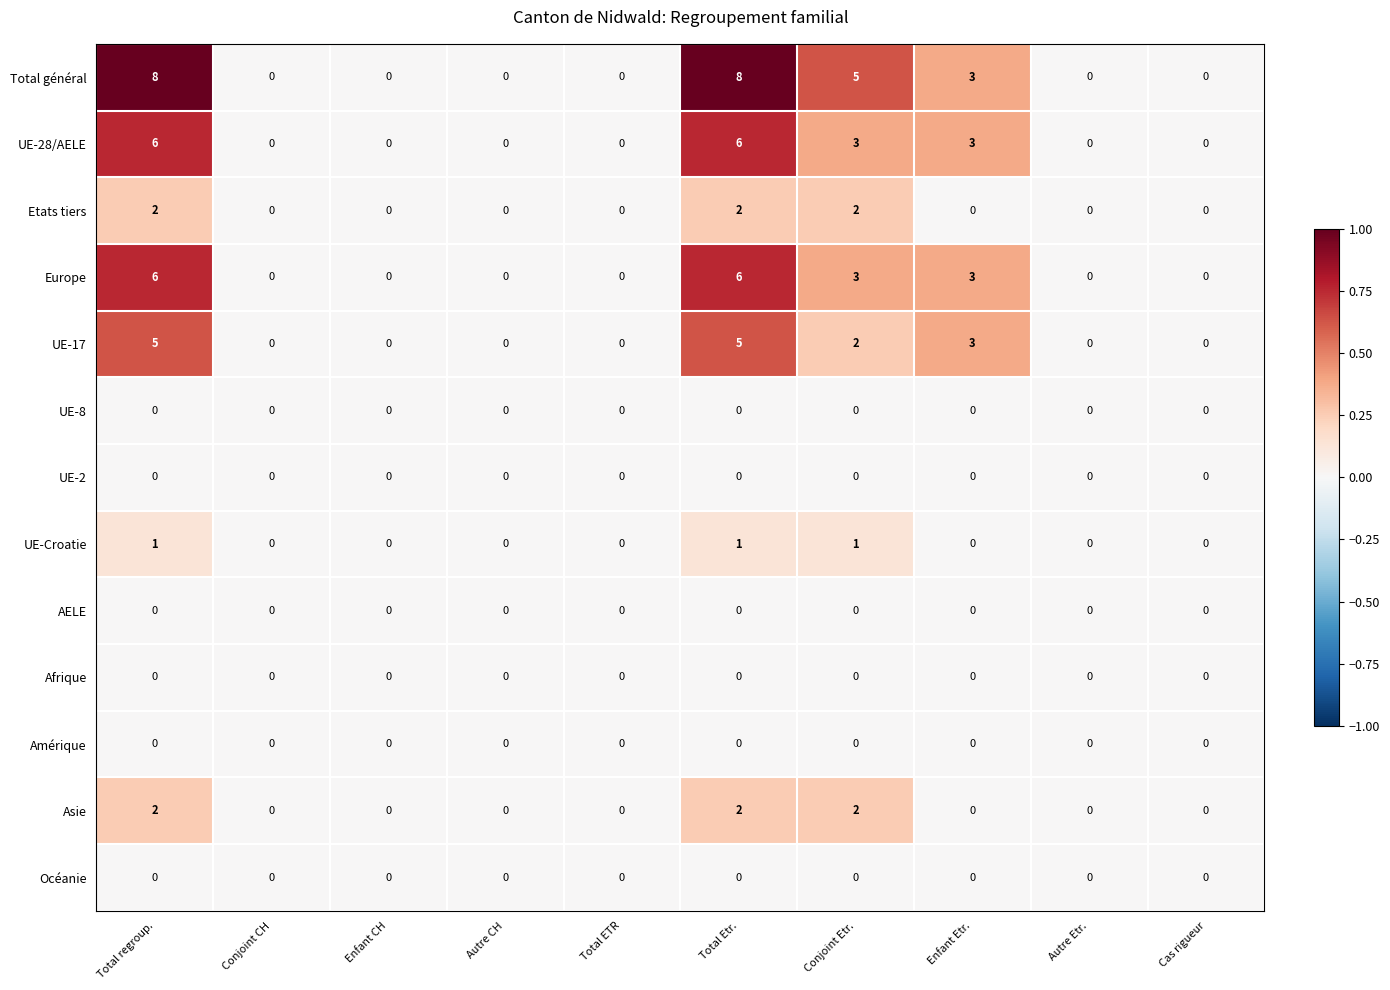

Count the Europe values in the range 0 to 3.

8